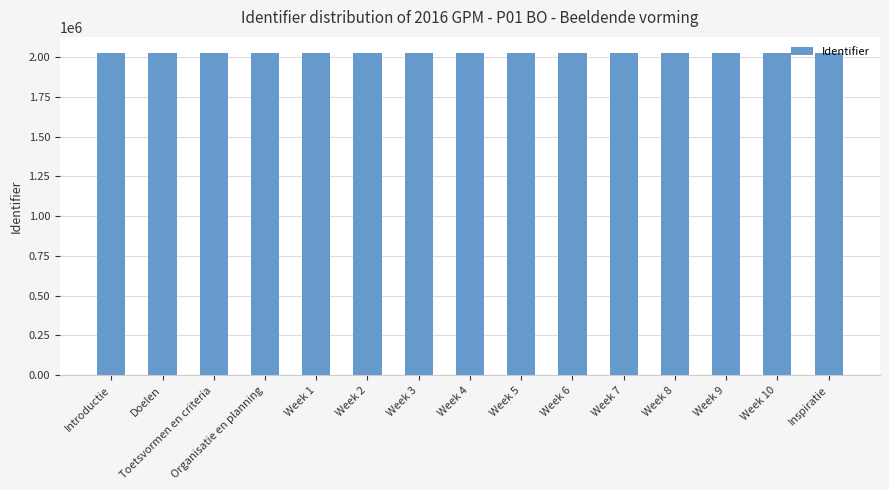

What is the smallest value displayed?

2025464